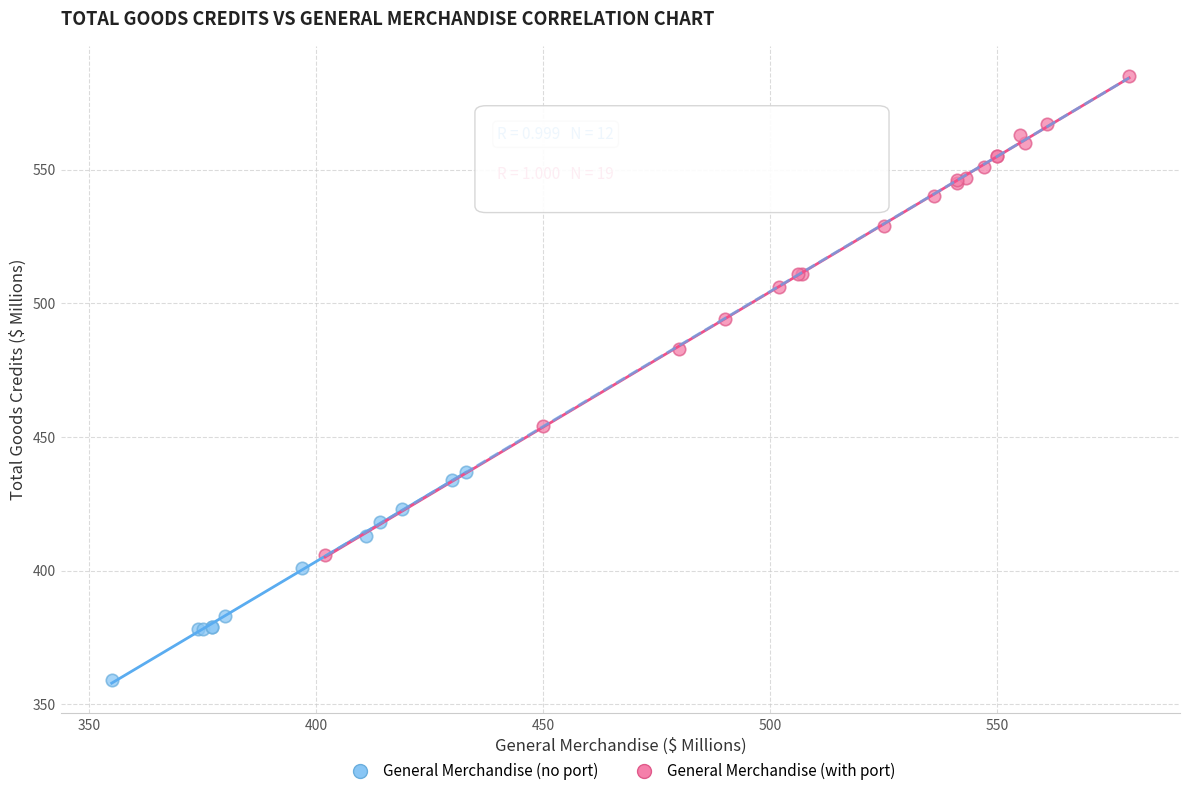

Which series has the largest Y range (max minus min)?

General Merchandise (with port)